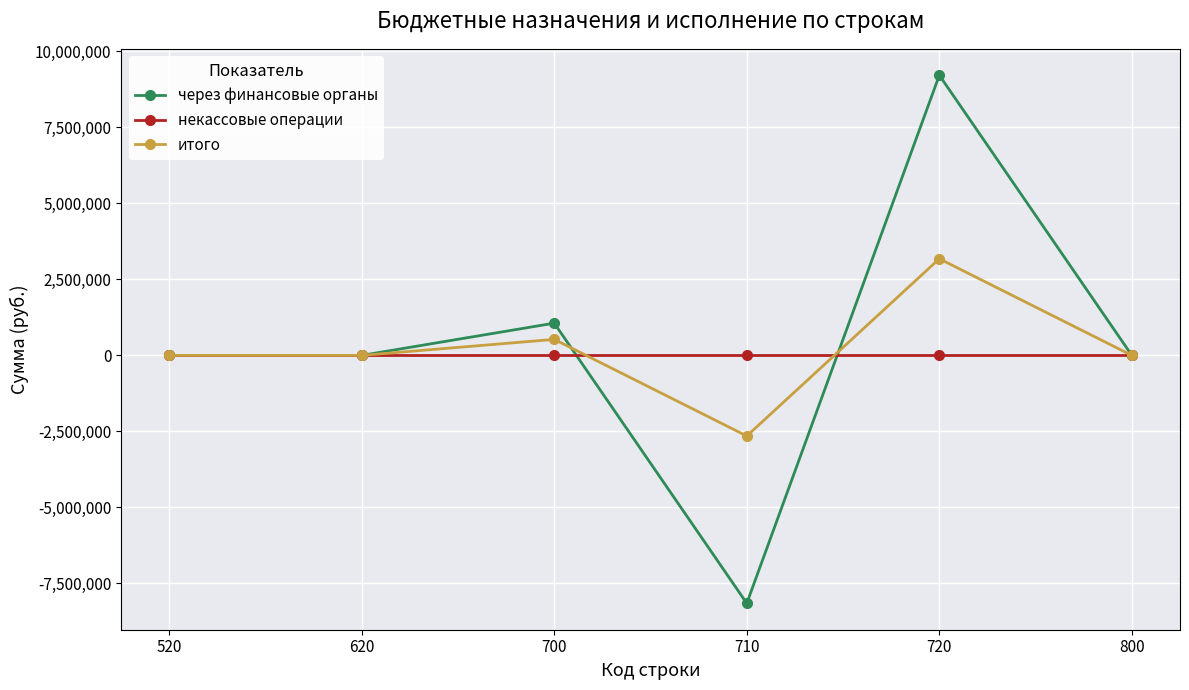

Where is the first local maximum for через финансовые органы?

700